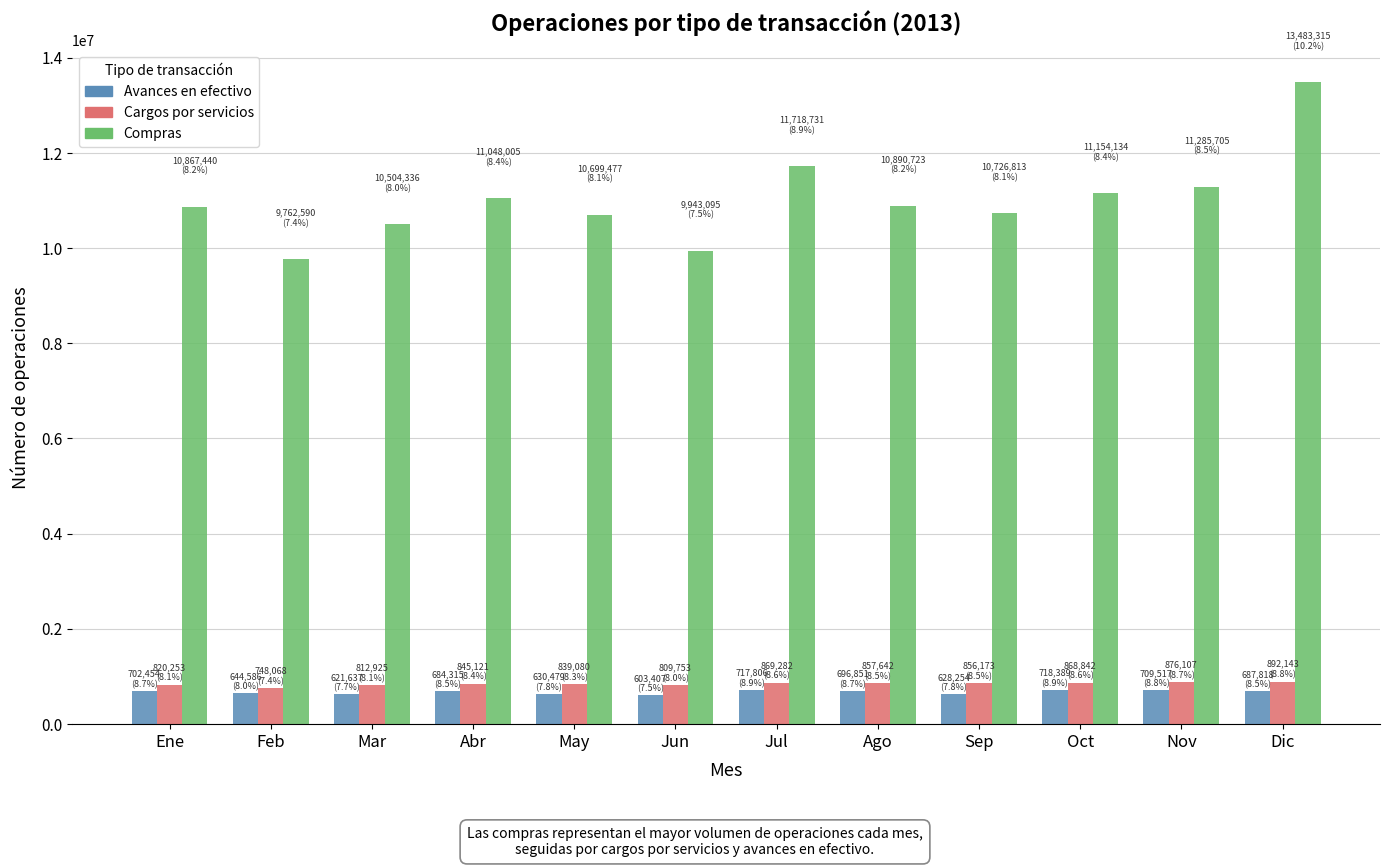

The value of Compras at Nov is 11285705. True or false?

True